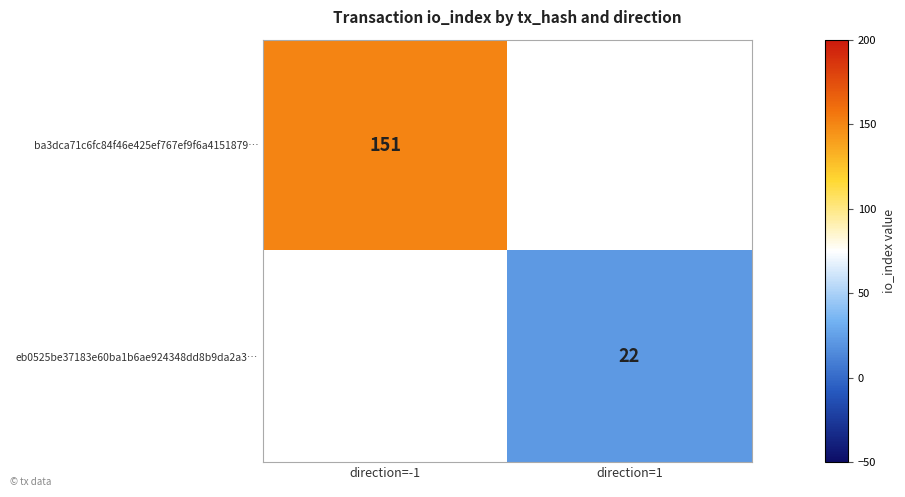

True or false: ba3dca71c6fc84f46e425ef767ef9f6a4151879… has a value of 151 at direction=-1.

True